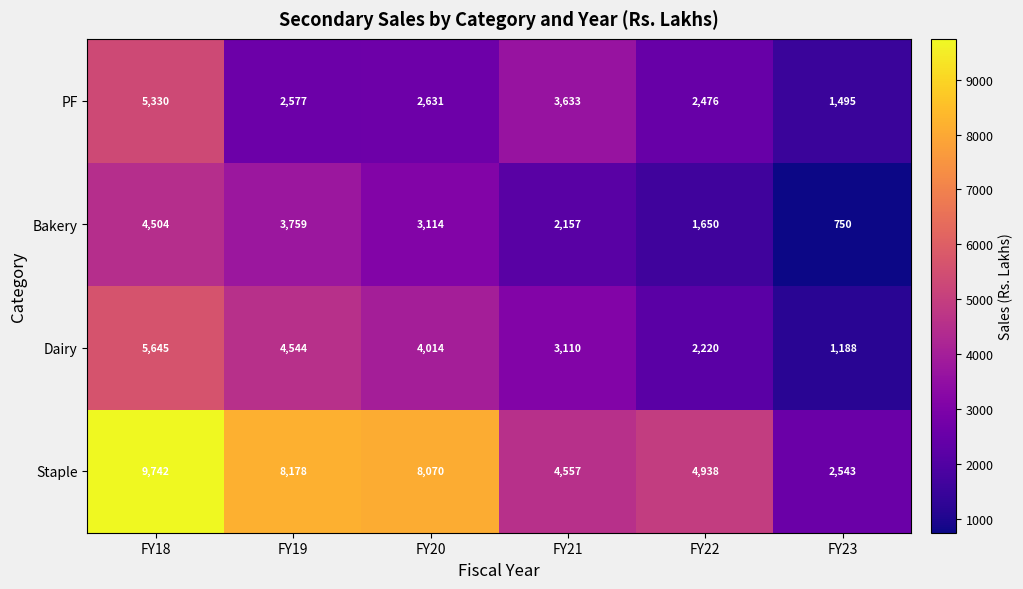

What is the maximum value for PF?

5330